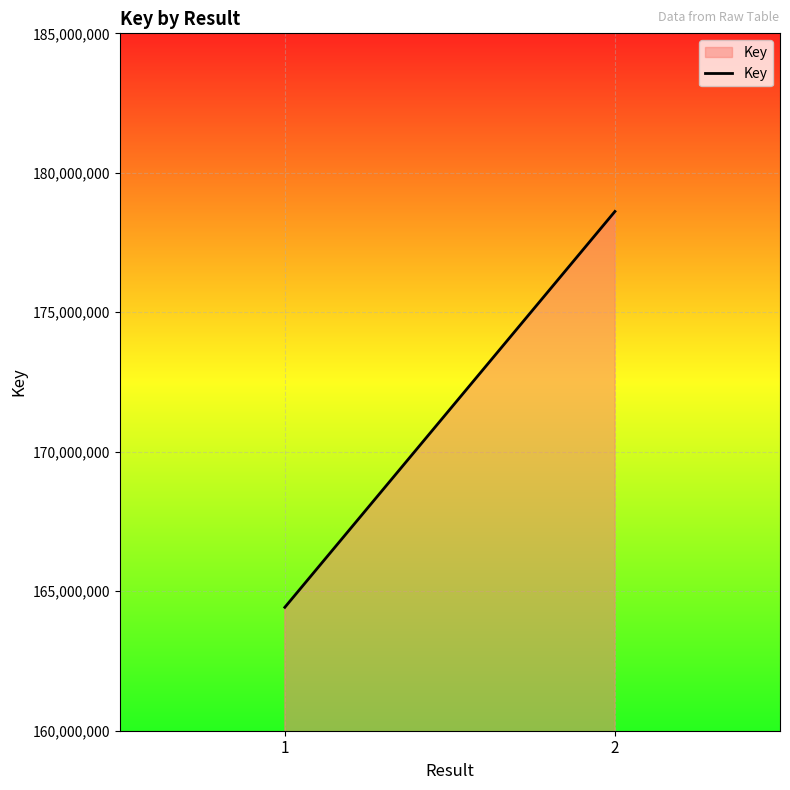

What value does the data have at 1, to the nearest 10?

164424460